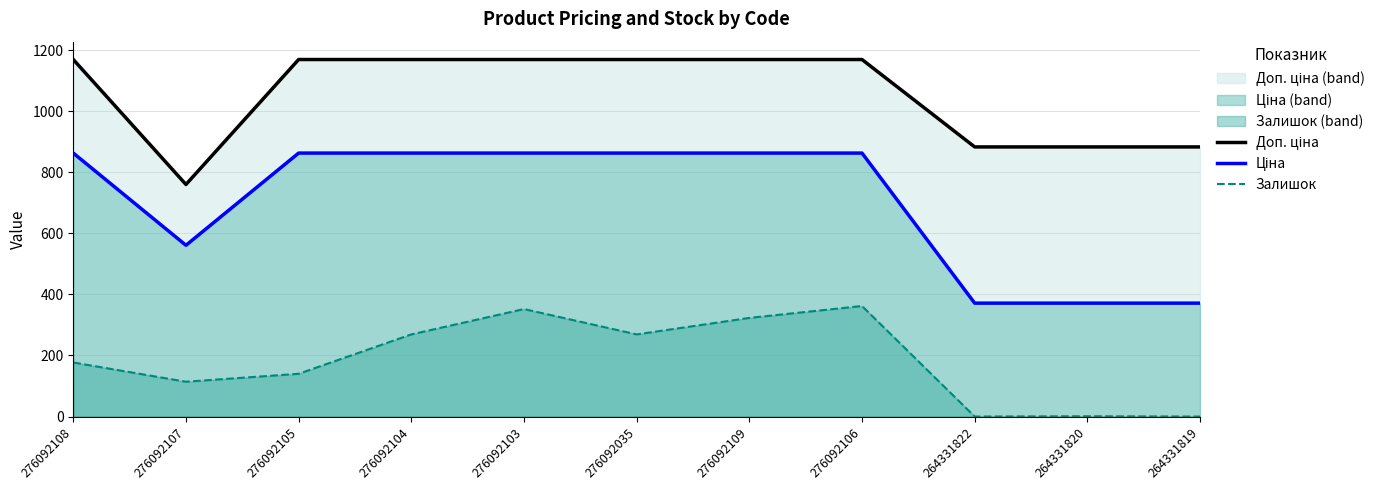

What is the total value across all series at 276092035?

2301.1